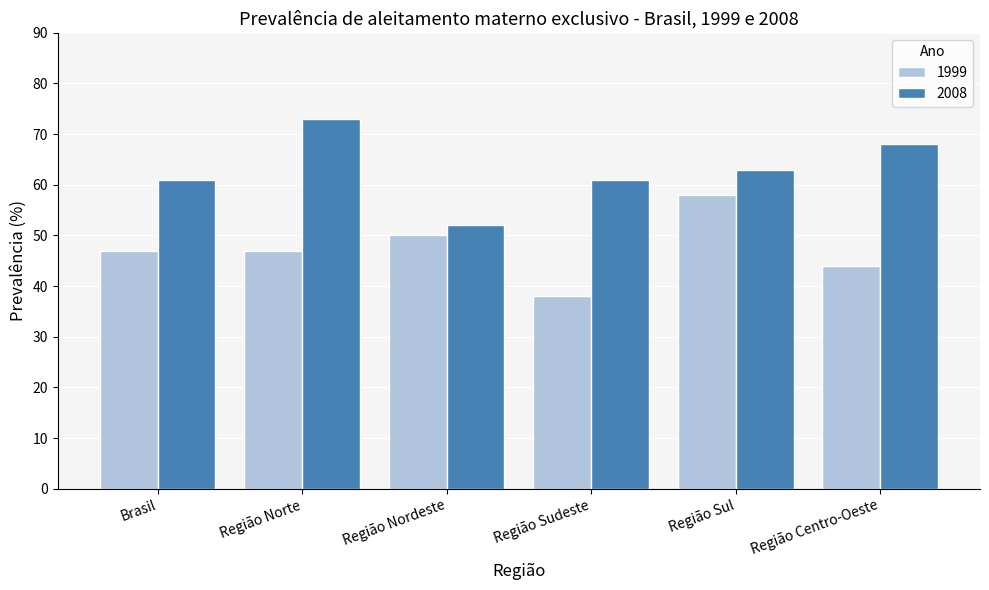

What is the maximum value for 1999?

58